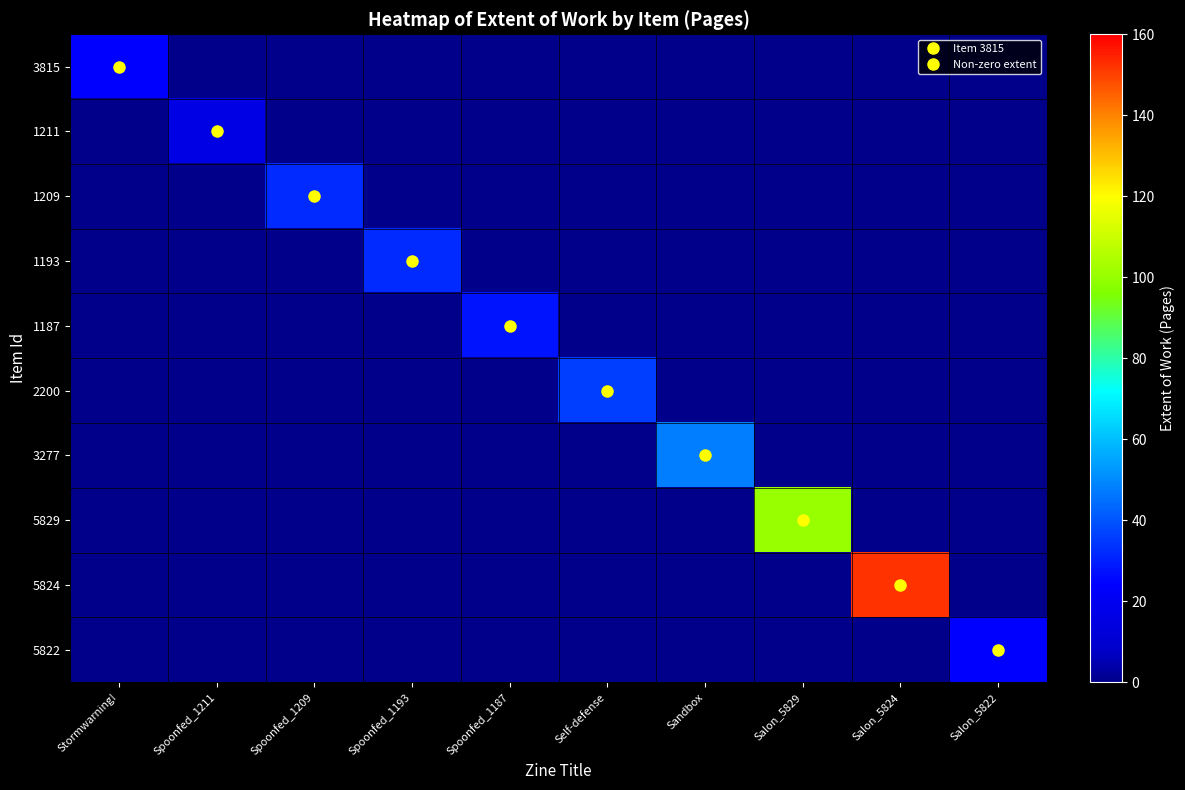

What is the total value across all series at Stormwarning!?

24